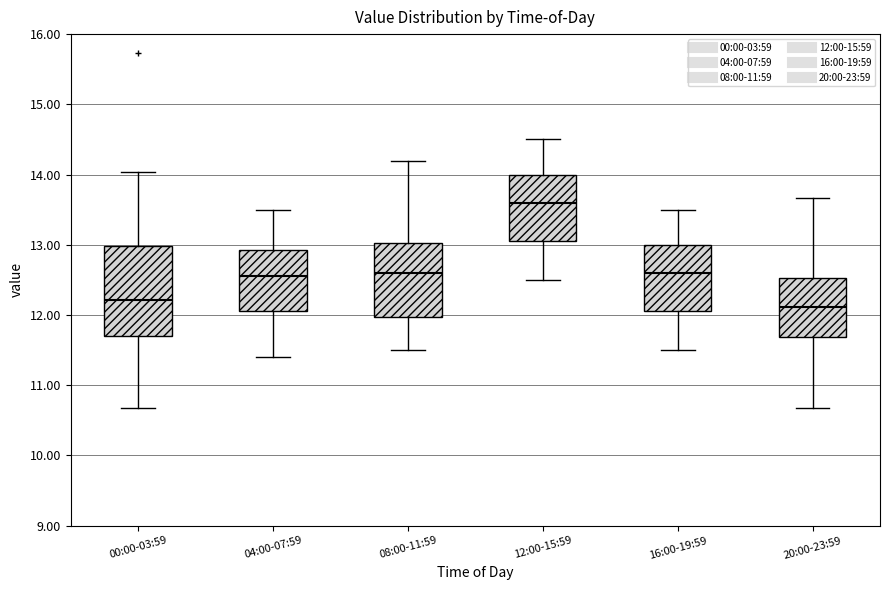

Reading left to right, read every box against the y-axis: the position of its median line, the range the box covers, and the ends of its whiskers. The values are not printed on the chart, so give them approximately, as read against the axis.

00:00-03:59: median 12.2, box 11.7 to 13.0, whiskers 10.7 to 14.0
04:00-07:59: median 12.6, box 12.1 to 12.9, whiskers 11.4 to 13.5
08:00-11:59: median 12.6, box 12.0 to 13.0, whiskers 11.5 to 14.2
12:00-15:59: median 13.6, box 13.1 to 14.0, whiskers 12.5 to 14.5
16:00-19:59: median 12.6, box 12.1 to 13.0, whiskers 11.5 to 13.5
20:00-23:59: median 12.1, box 11.7 to 12.5, whiskers 10.7 to 13.7